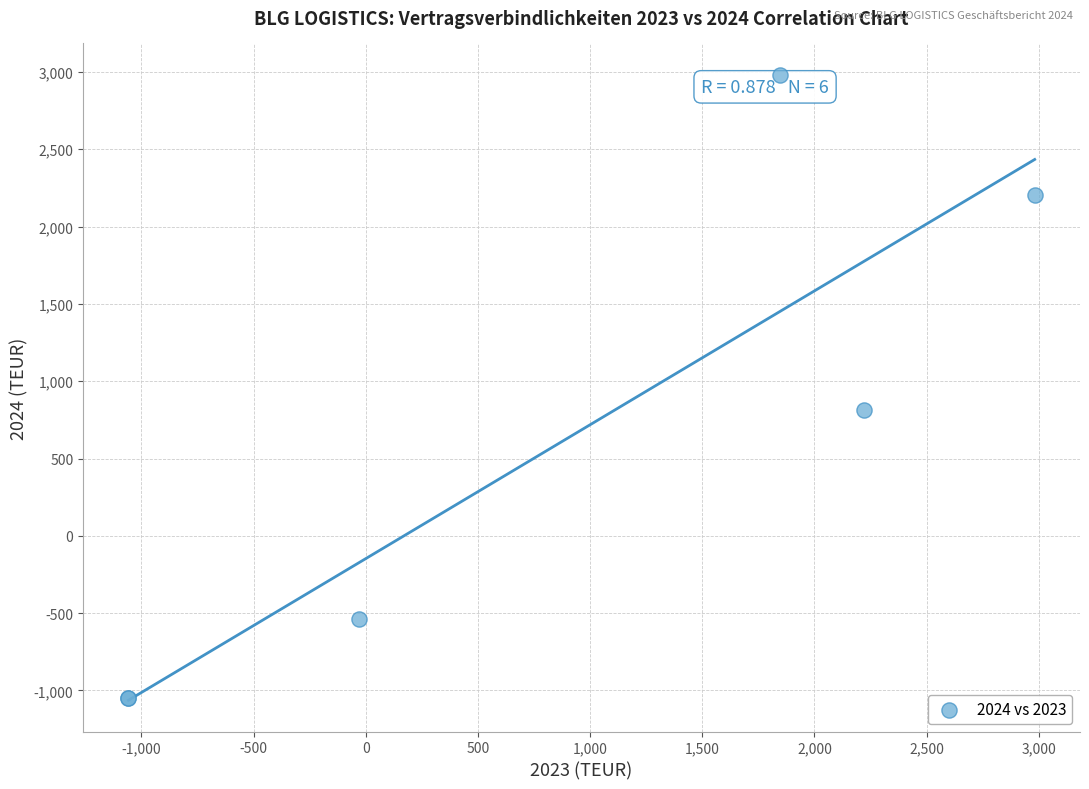

What Y value in the scatter plot is closest to 965?

815